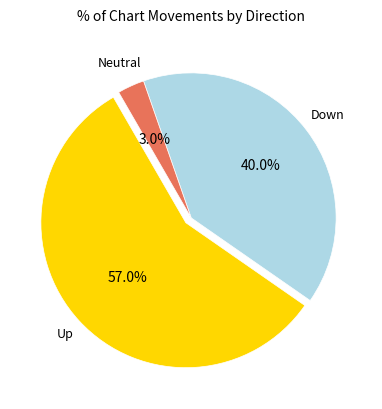

Does any single category account for the majority?

Yes